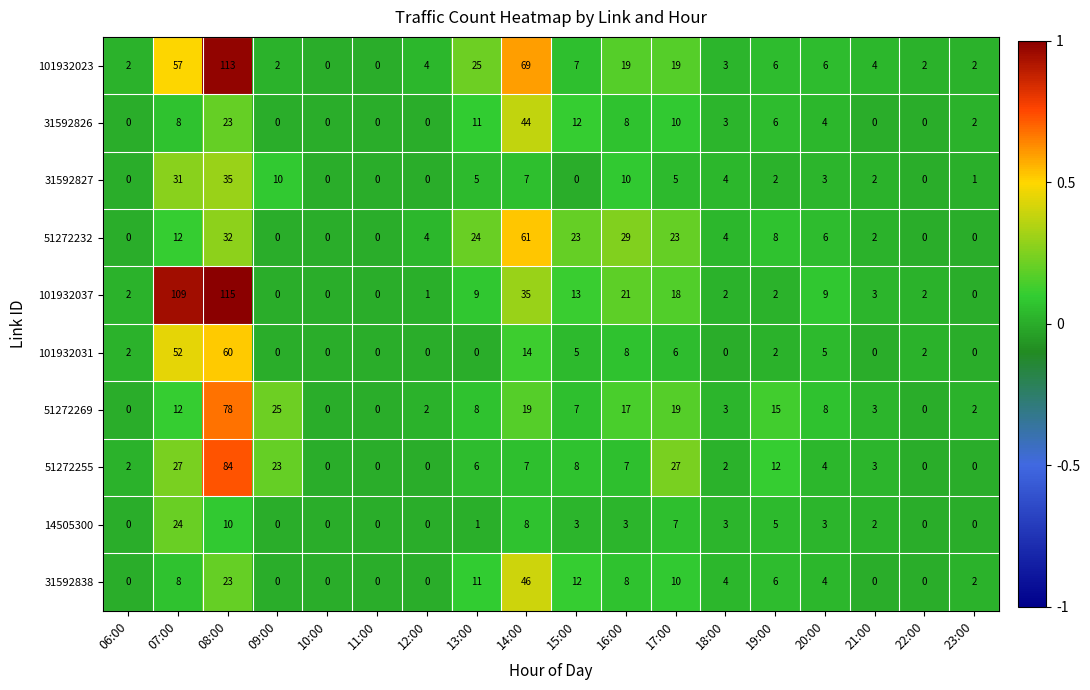

Which series has the largest total across all categories?

101932037